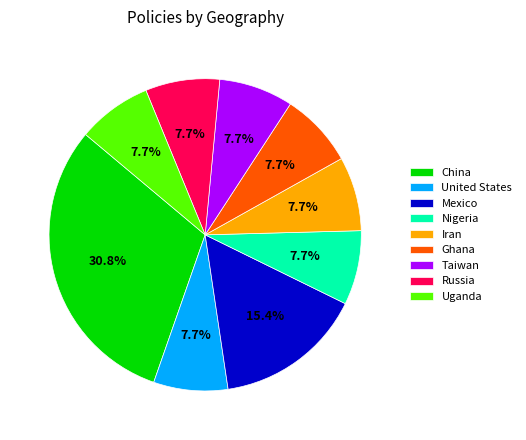

To the nearest percent, what percentage of the pie is Mexico?

15%